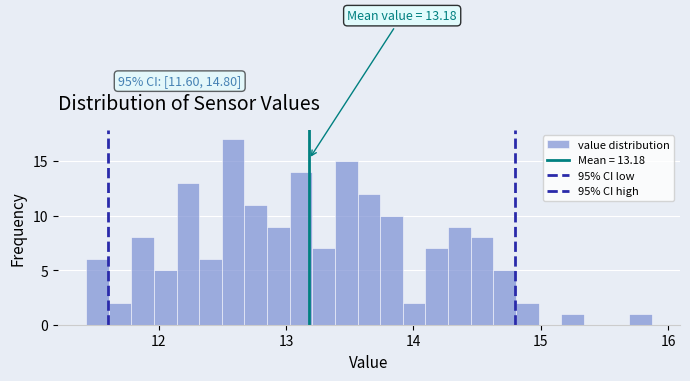

Around what value on the x-axis is the tallest bar? Give the approximate position of its centre, as read against the axis.

12.6